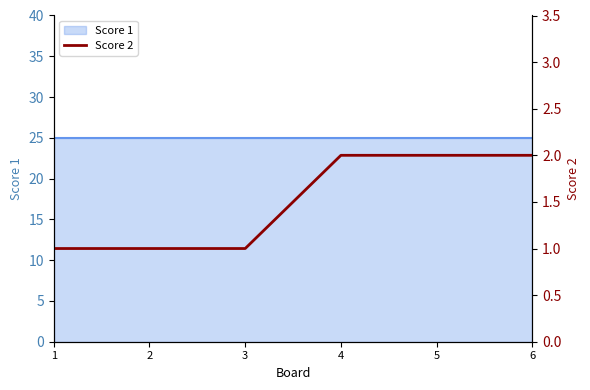

Which label corresponds to the largest value in the chart?

4